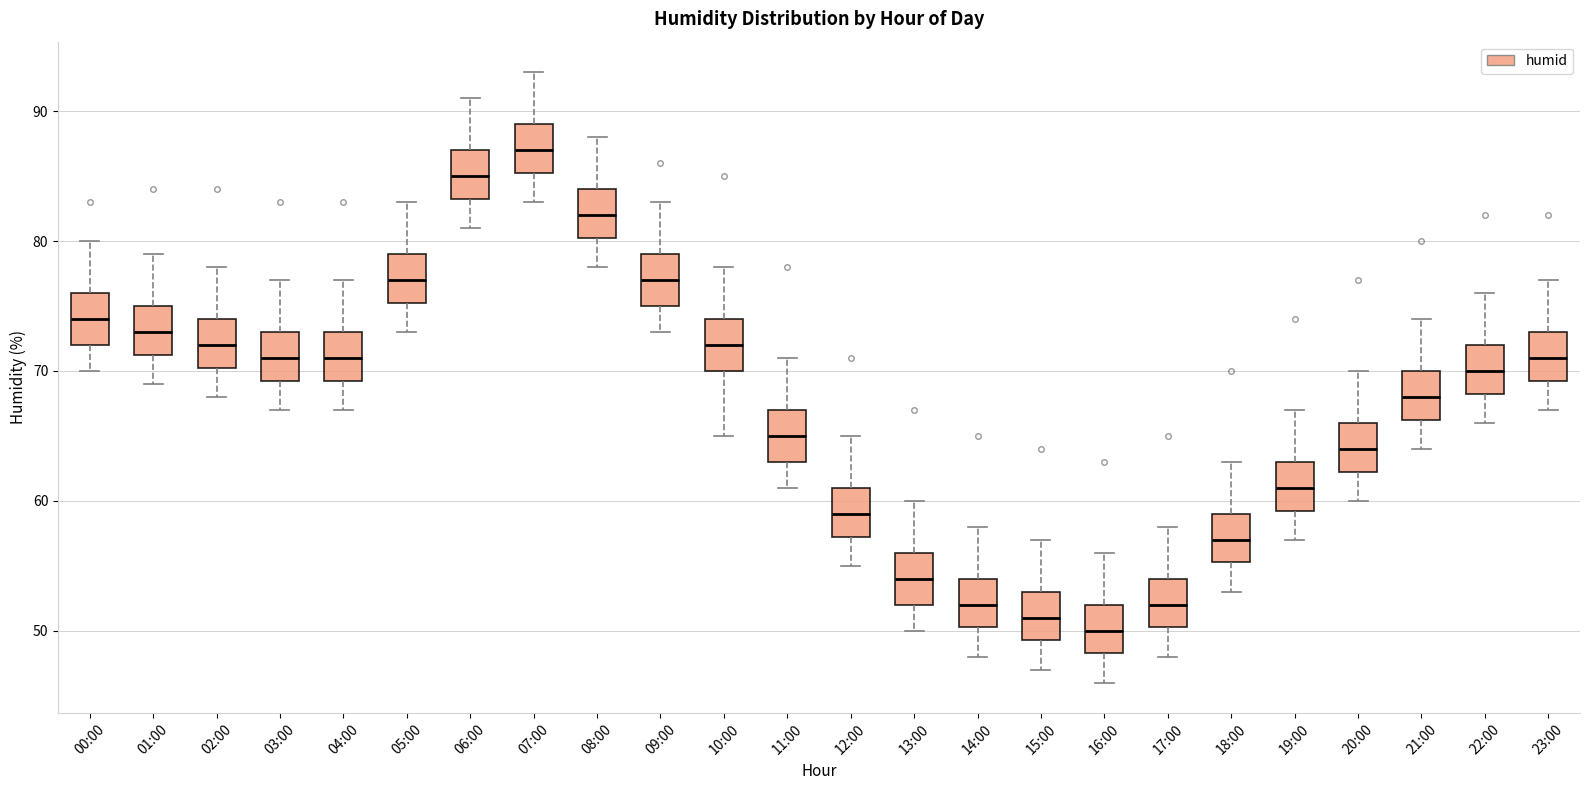

Which box has the lowest median line?

16:00